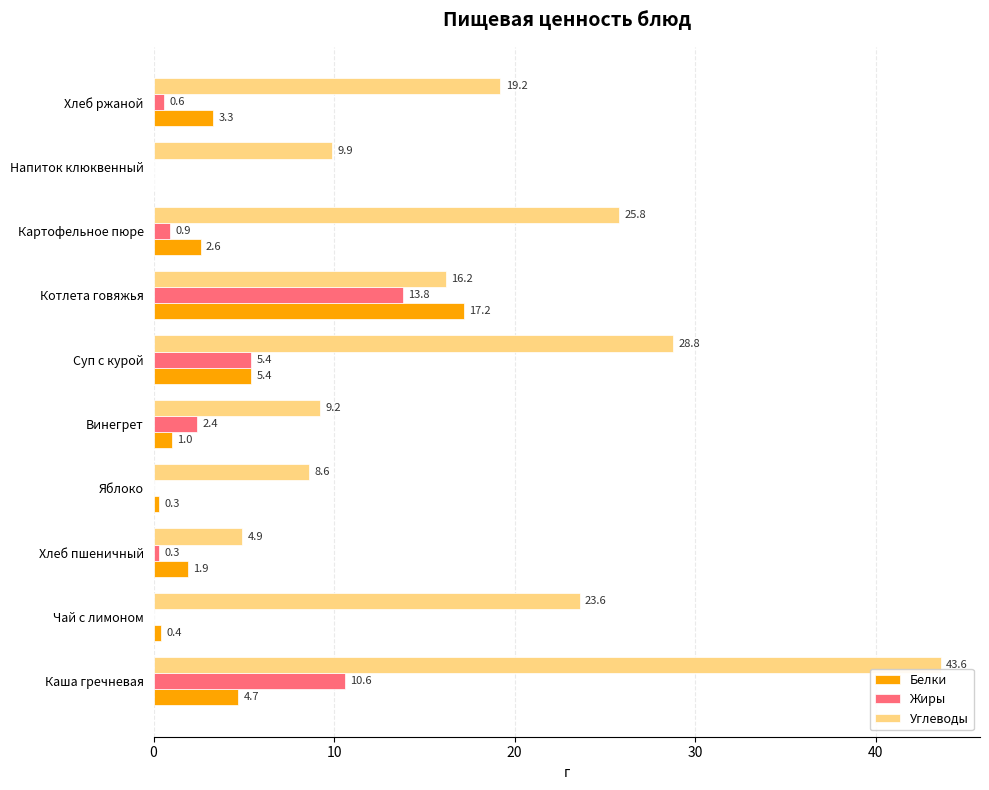

The value of Жиры at Хлеб пшеничный is 0.3. True or false?

True